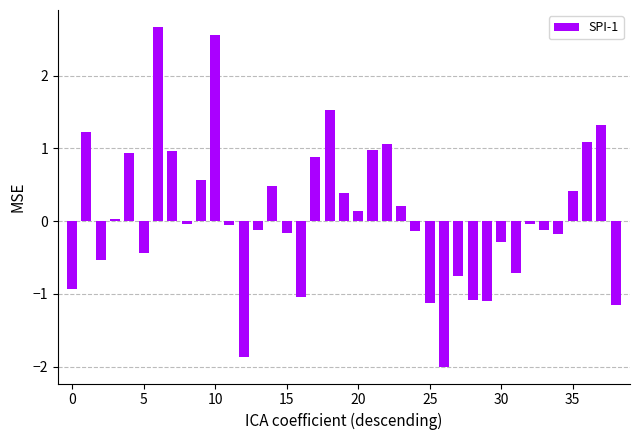

Does the chart contain stacked bars?

No